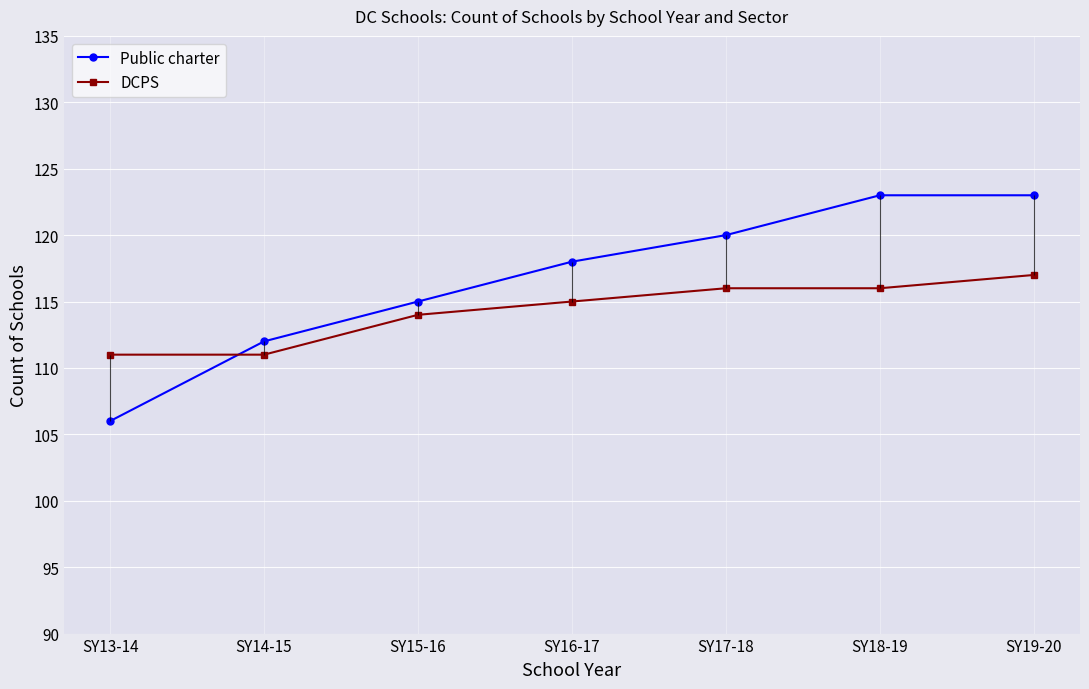

Where do Public charter and DCPS first cross each other?

SY13-14 and SY14-15